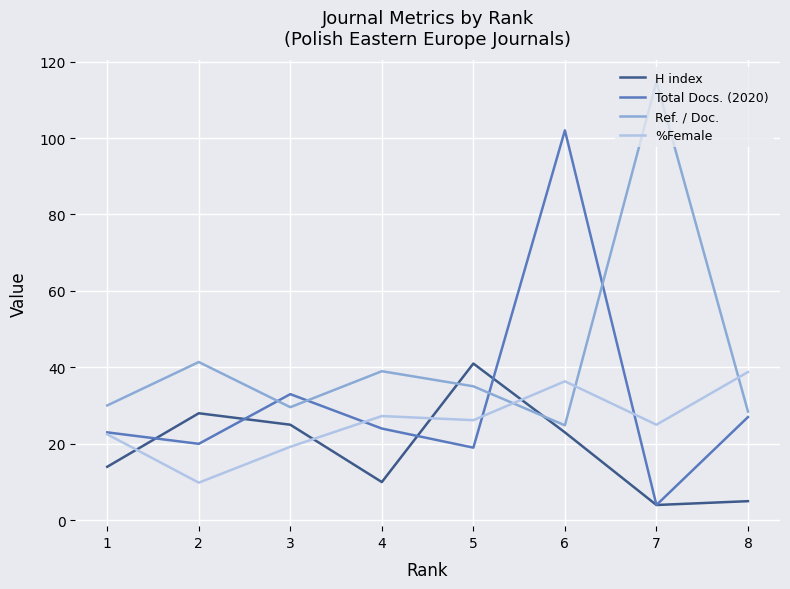

After their last crossing, which series has the higher values: Total Docs. (2020) or Ref. / Doc.?

Ref. / Doc.